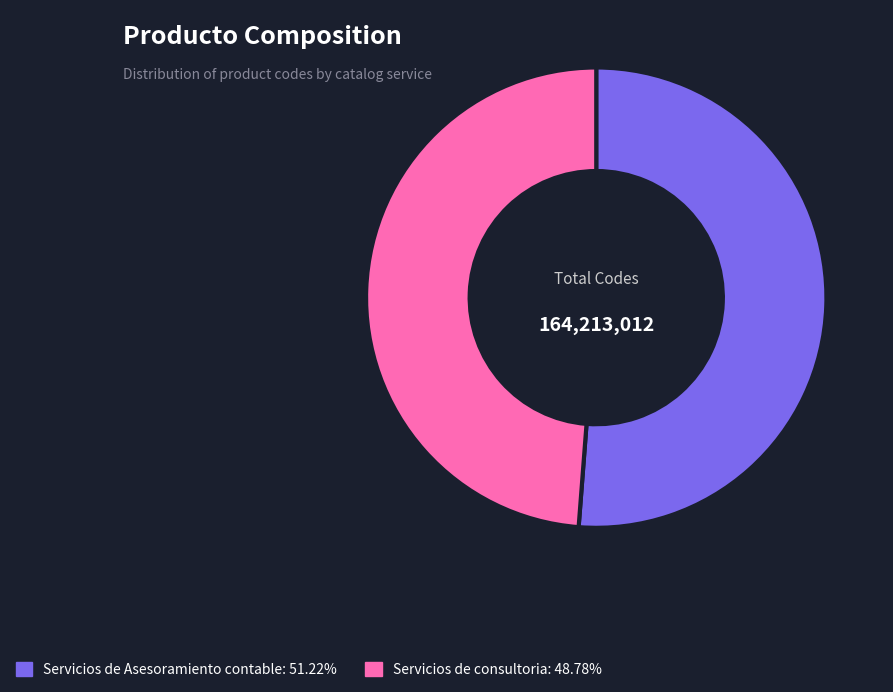

Does Servicios de consultoria account for over 50% of the chart?

No